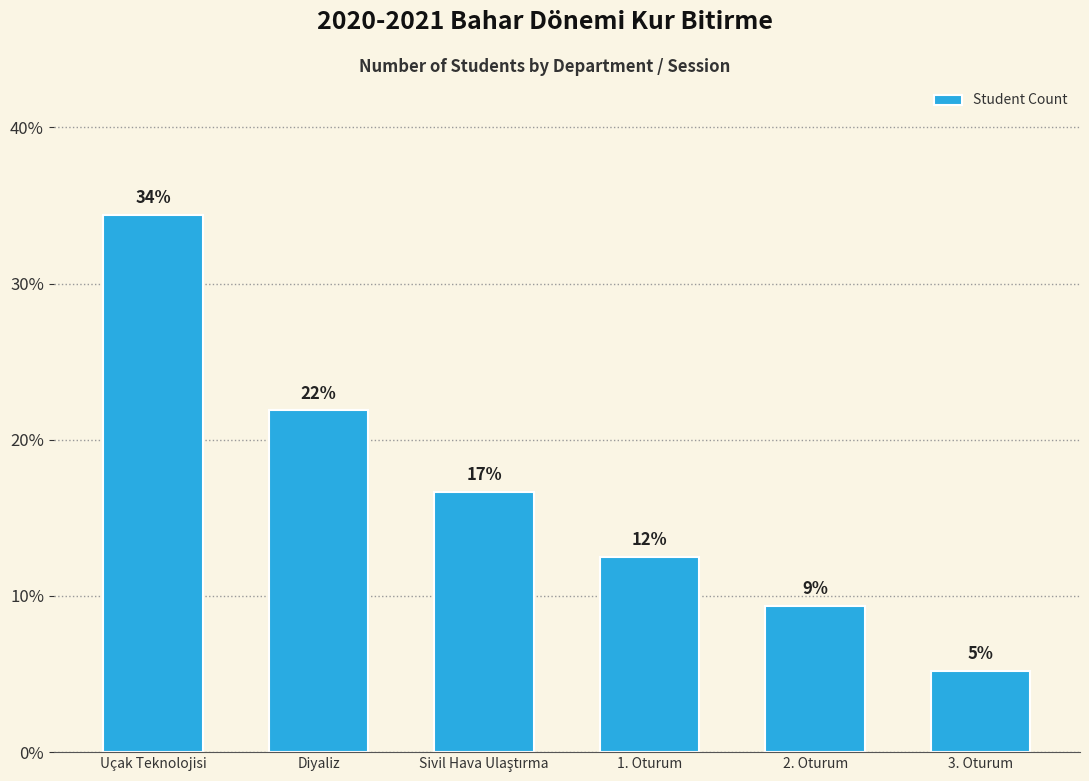

How many bars are there in total?

6